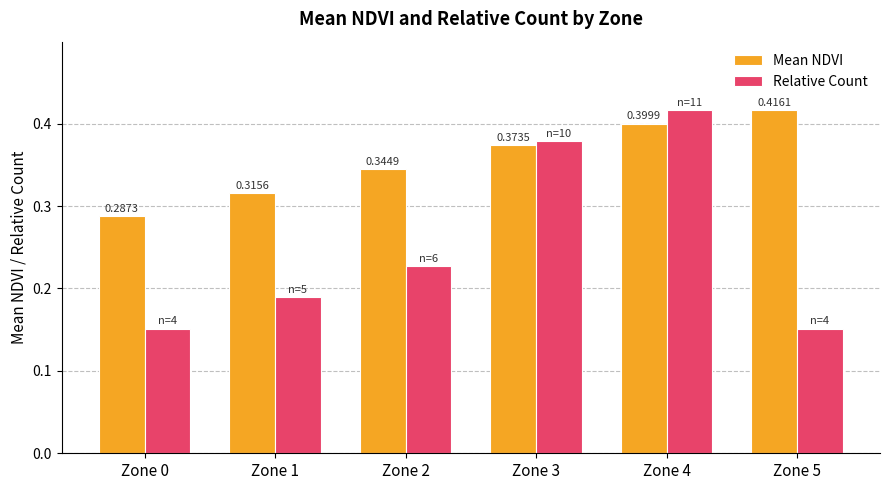

What are all the series names shown in the legend?

Mean NDVI, Relative Count